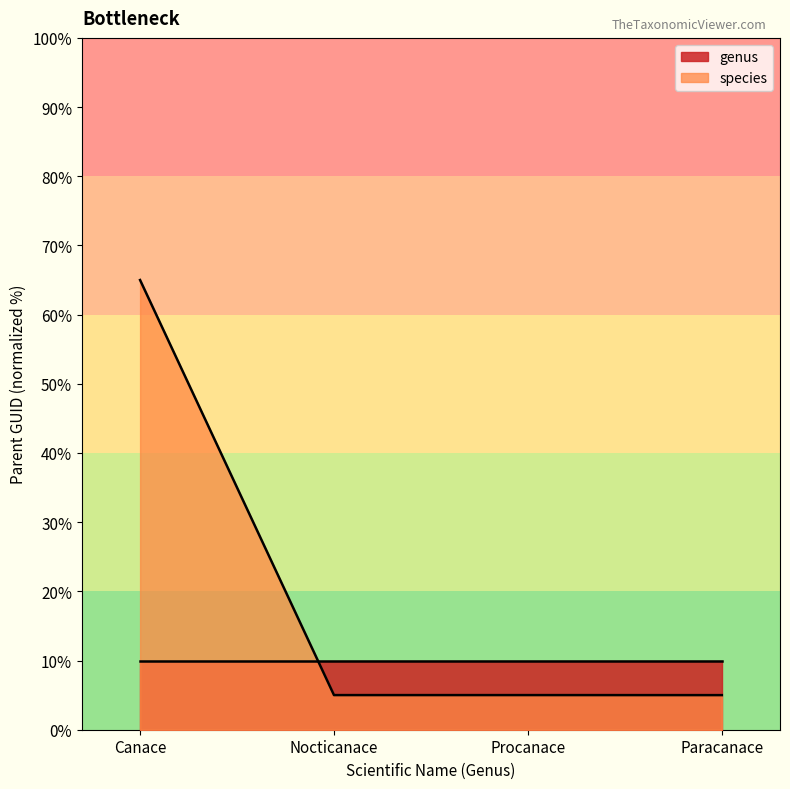

The chart shows a value of 7.8 at Nocticanace. True or false?

False